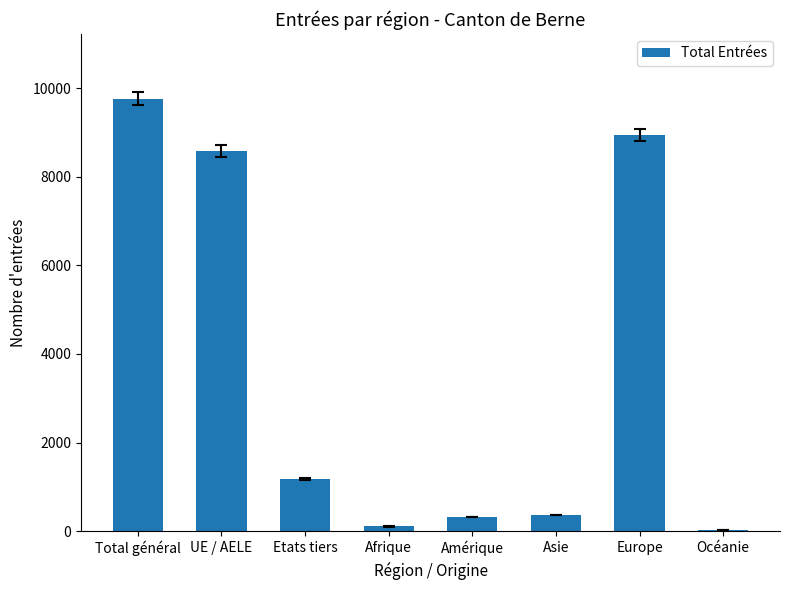

What is the maximum value shown in the chart?

9757